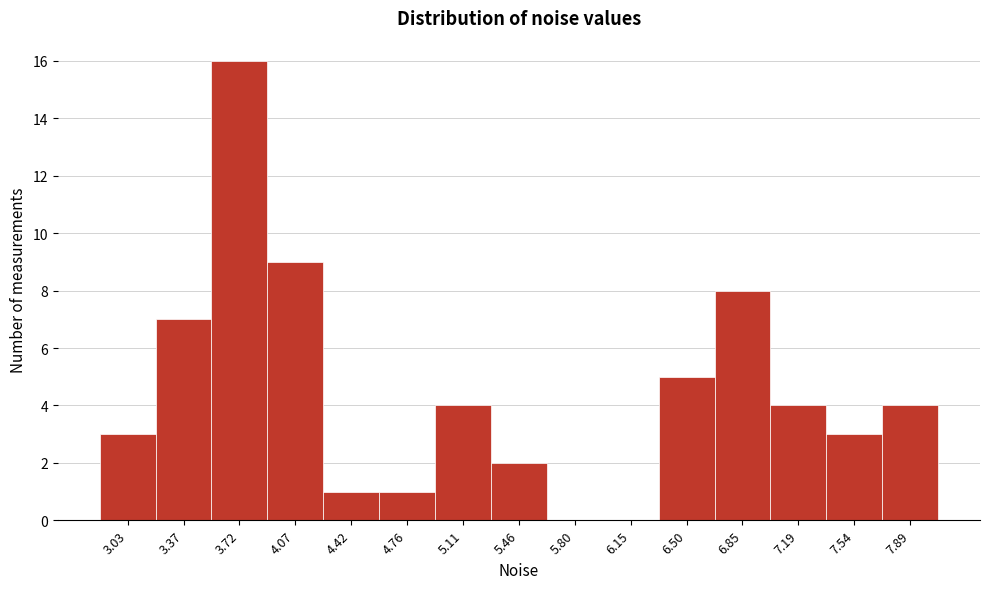

Reading left to right, list all the values displayed in this chart.

3.03=3	3.37=7	3.72=16	4.07=9	4.42=1	4.76=1	5.11=4	5.46=2	5.80=0	6.15=0	6.50=5	6.85=8	7.19=4	7.54=3	7.89=4